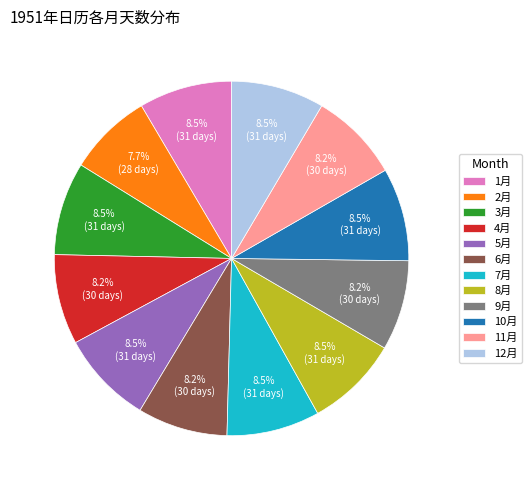

Is 8月 the majority of the pie?

No